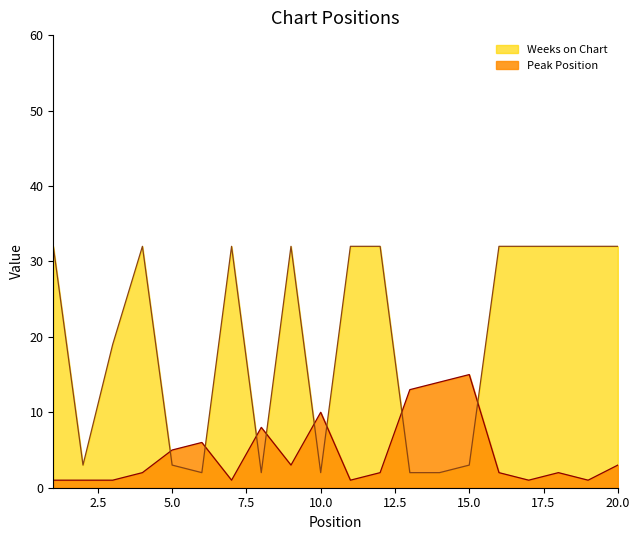

What is the lowest value of the Peak Position series?

1